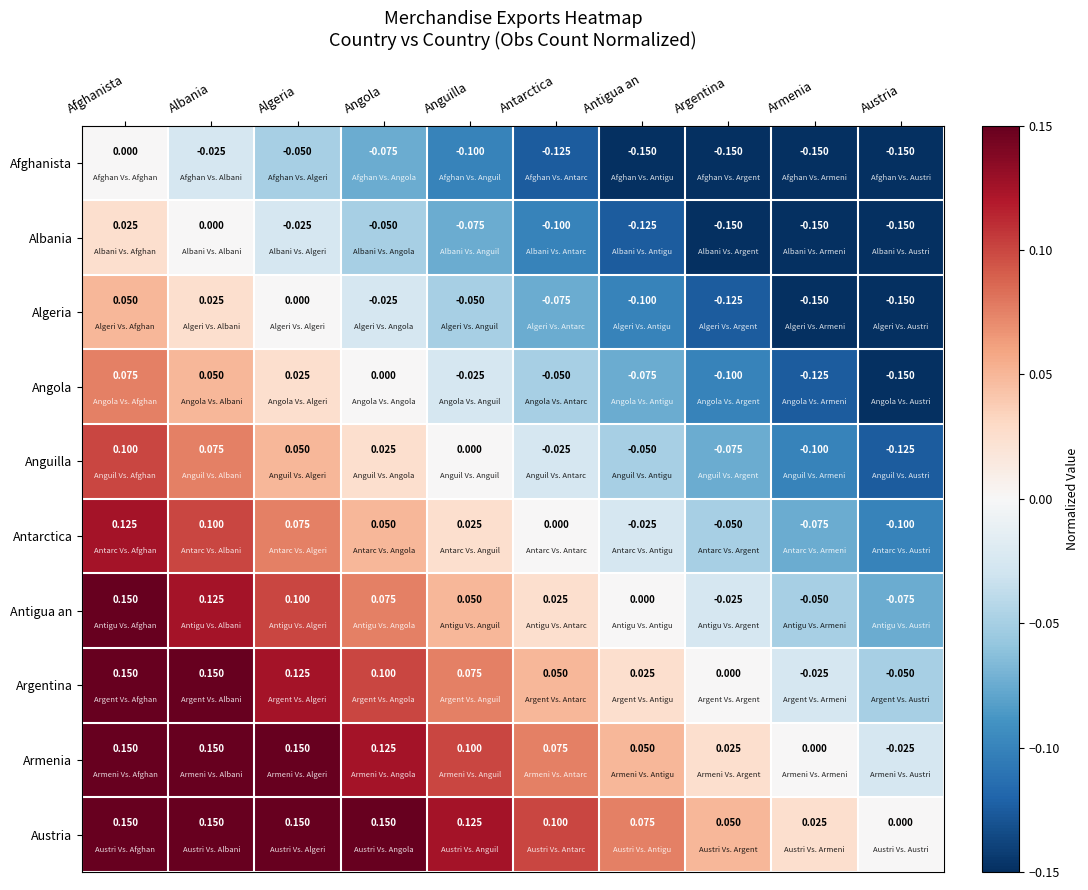

Where is Antigua an nearest to the value 0?

Antigua an